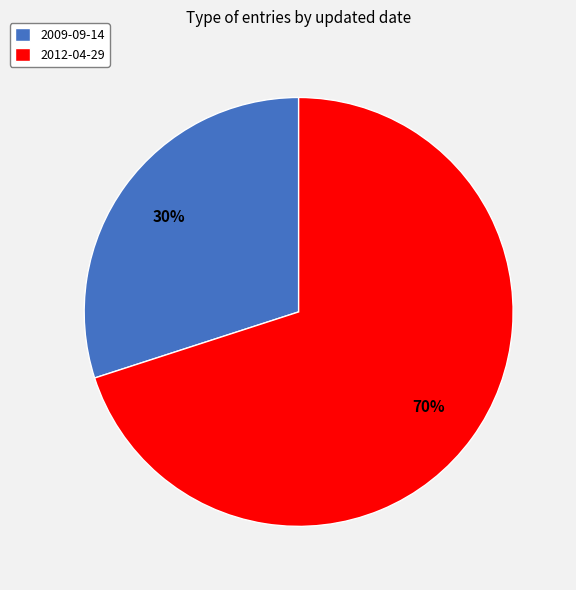

Do 2012-04-29 and 2009-09-14 together represent more than half of the pie?

Yes